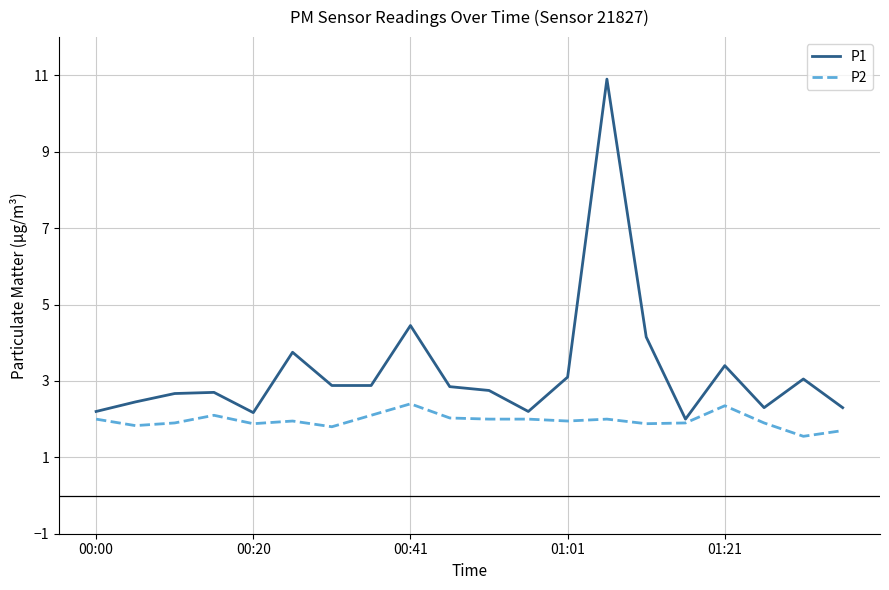

What is the greatest value displayed?

10.9